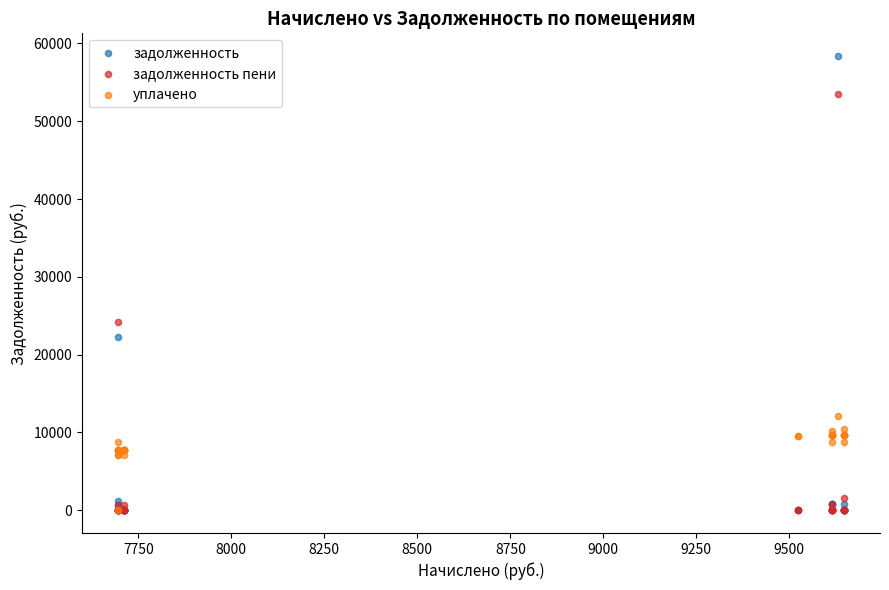

In the задолженность series, what Y value is closest to 29186?

22279.9